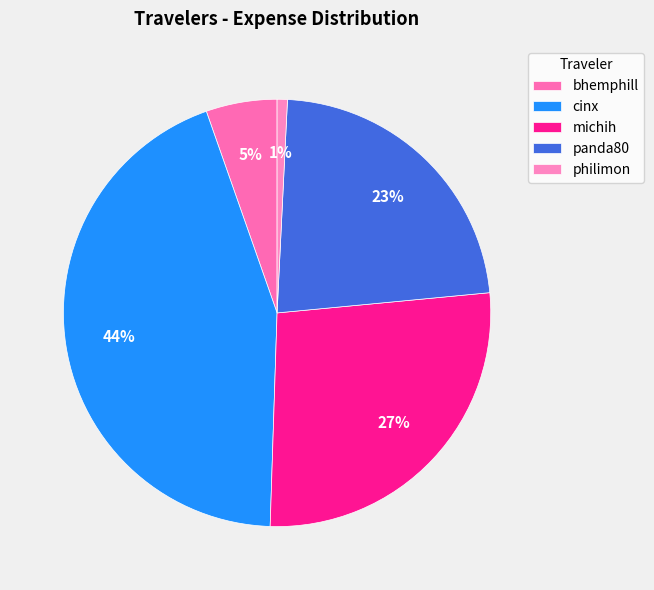

To the nearest percent, what is the combined percentage of philimon and michih?

28%